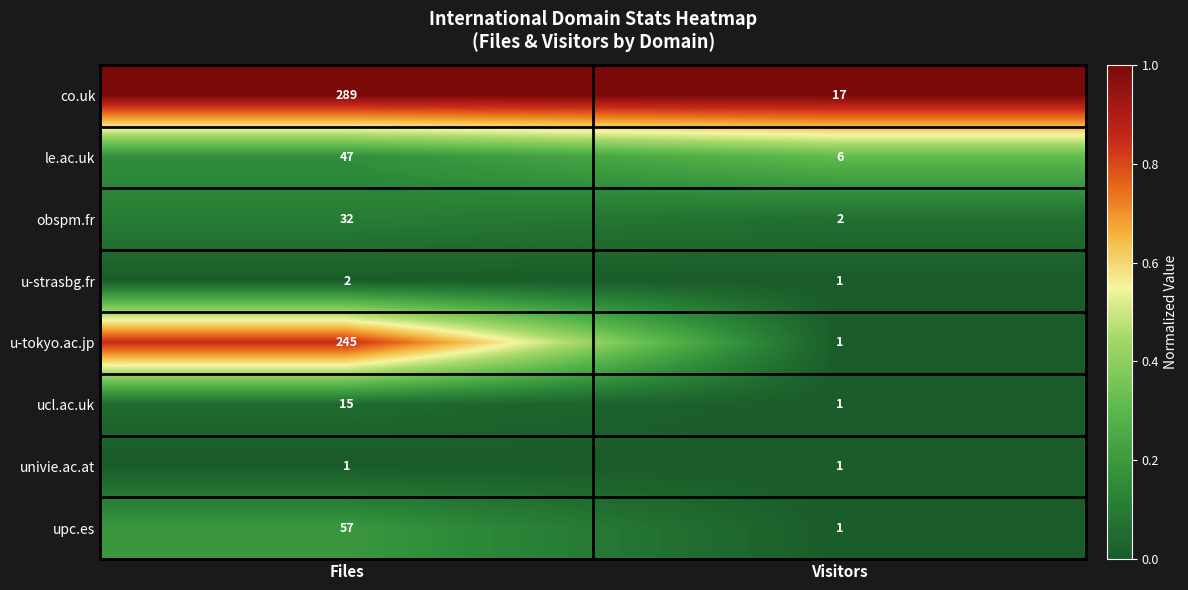

Count the number of categories in the chart.

2